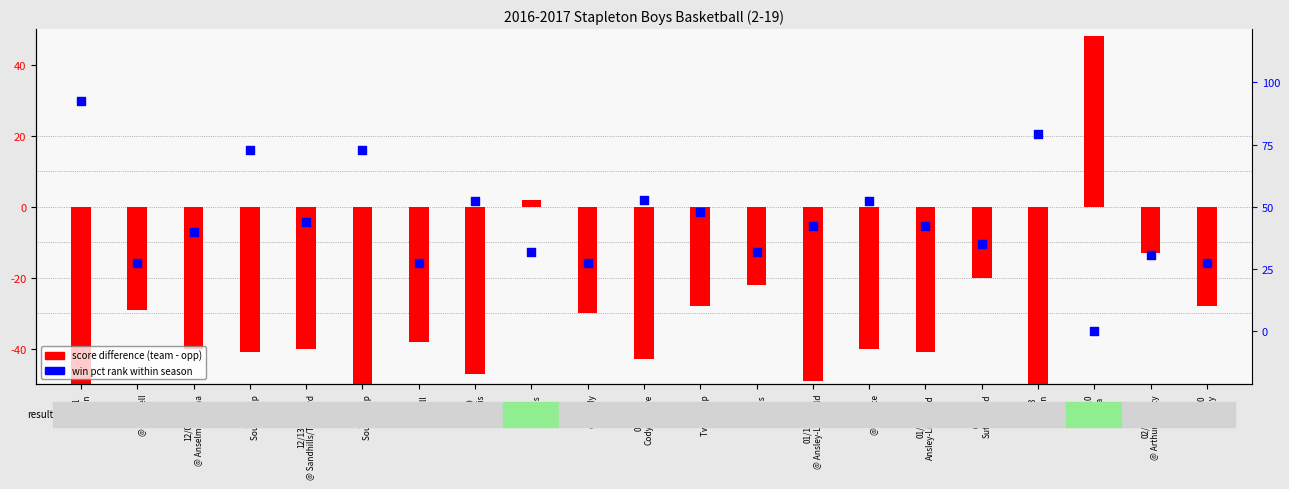

Which series contains the highest Y value?

score difference (team - opp)